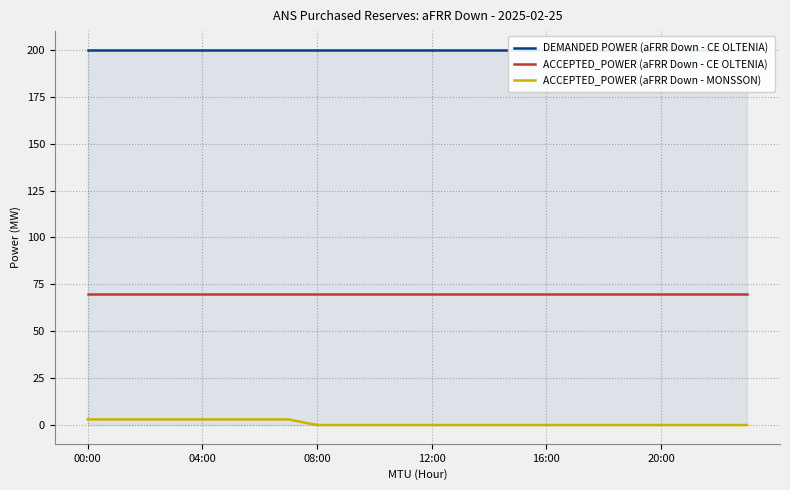

Is it true that ACCEPTED_POWER (aFRR Down - CE OLTENIA) equals 109 at 20:00?

False